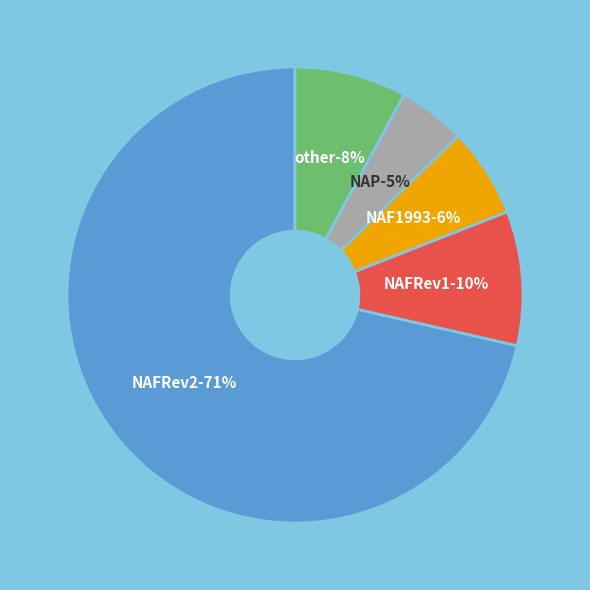

Is the sum of 2 and false greater than half?

No